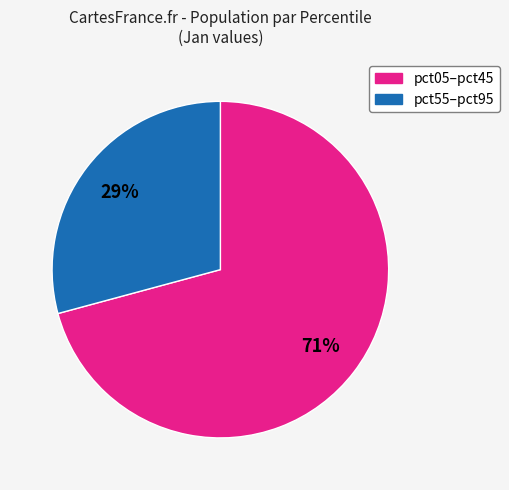

Is there a majority slice in this chart?

Yes